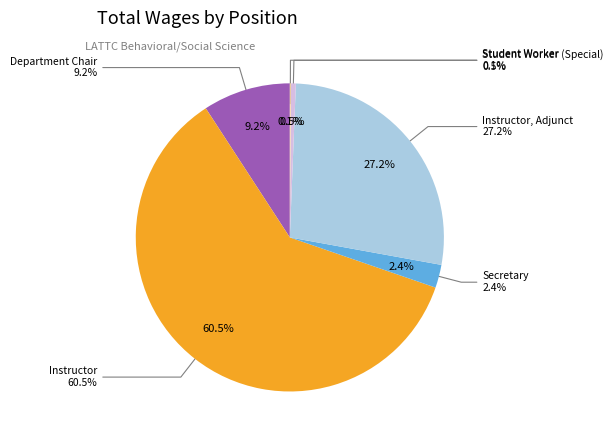

True or false: Department Chair accounts for 9% of the total.

True